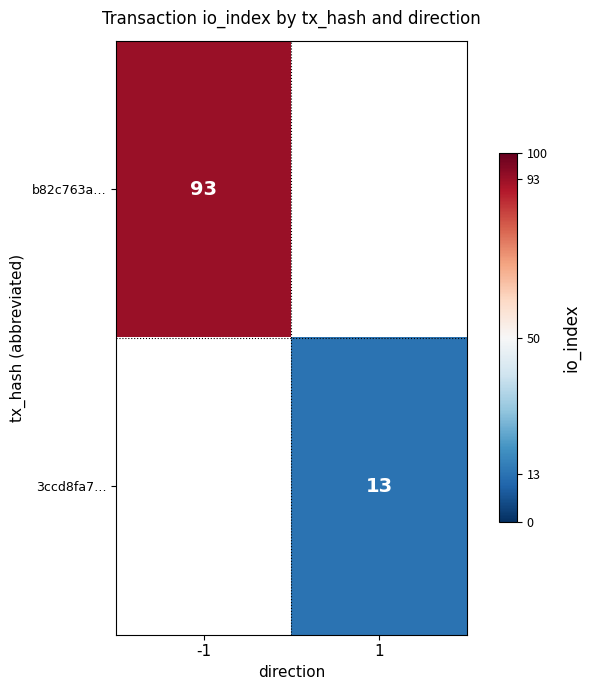

True or false: 3ccd8fa7… has a value of 13 at 1.

True